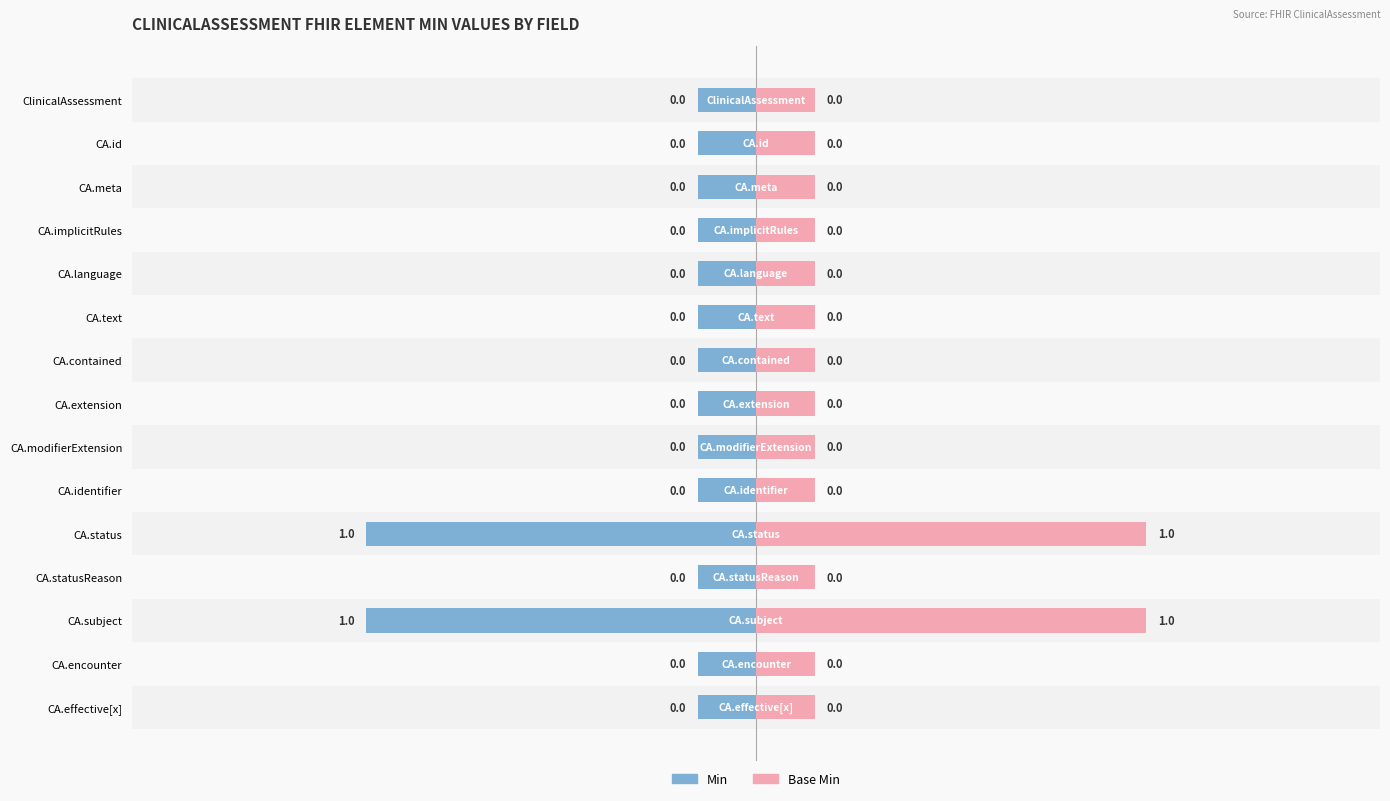

What is the difference between the Min values at ClinicalAssessment.status and ClinicalAssessment.meta?

1